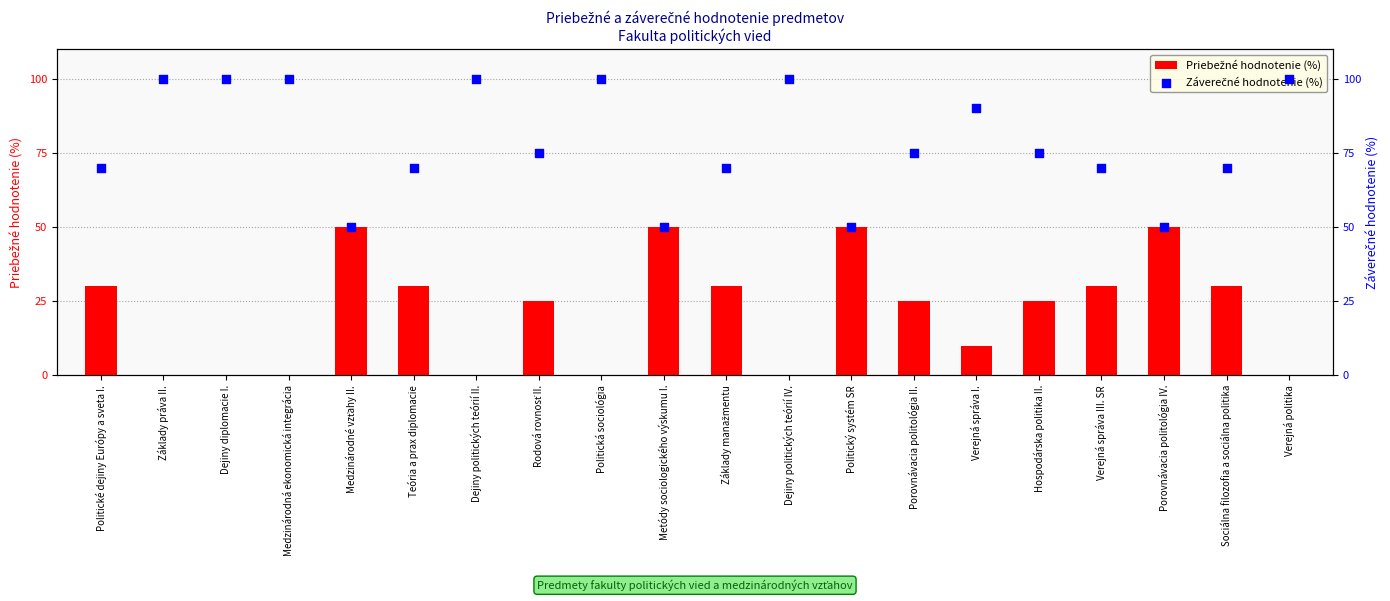

Which series reaches the maximum Y coordinate?

Záverečné hodnotenie (%)